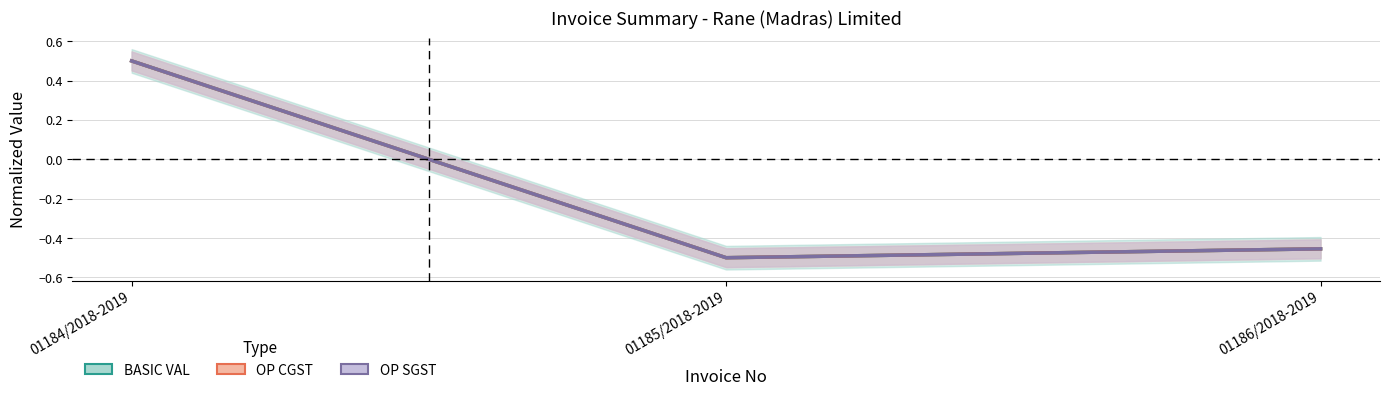

Reading right to left, what are all the values shown in this chart?

BASIC VAL: 01186/2018-2019=-0.5	01185/2018-2019=-0.5	01184/2018-2019=0.5
OP CGST: 01186/2018-2019=-0.5	01185/2018-2019=-0.5	01184/2018-2019=0.5
OP SGST: 01186/2018-2019=-0.5	01185/2018-2019=-0.5	01184/2018-2019=0.5